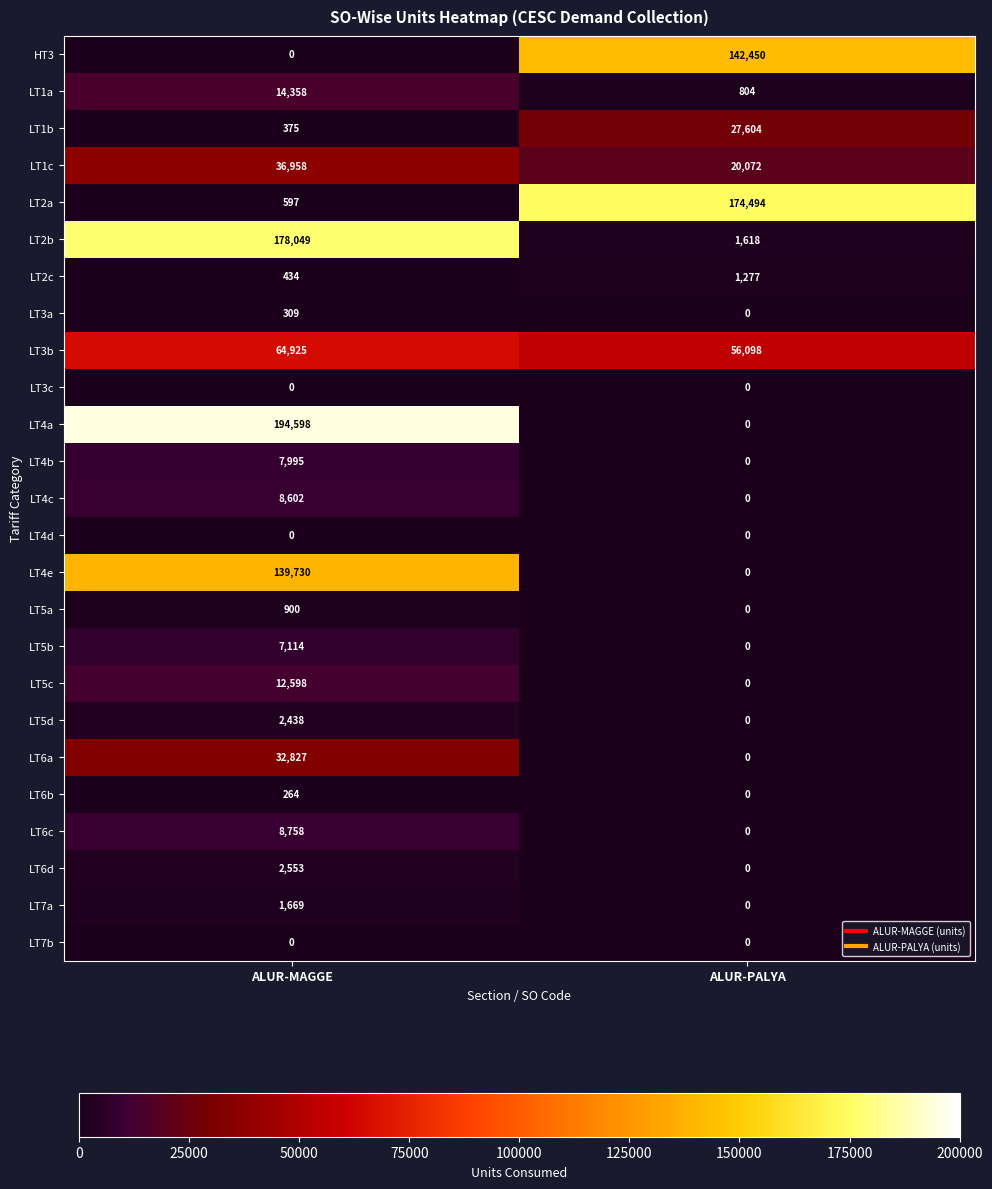

Between ALUR-MAGGE and ALUR-PALYA, which series saw the biggest shift?

LT4a